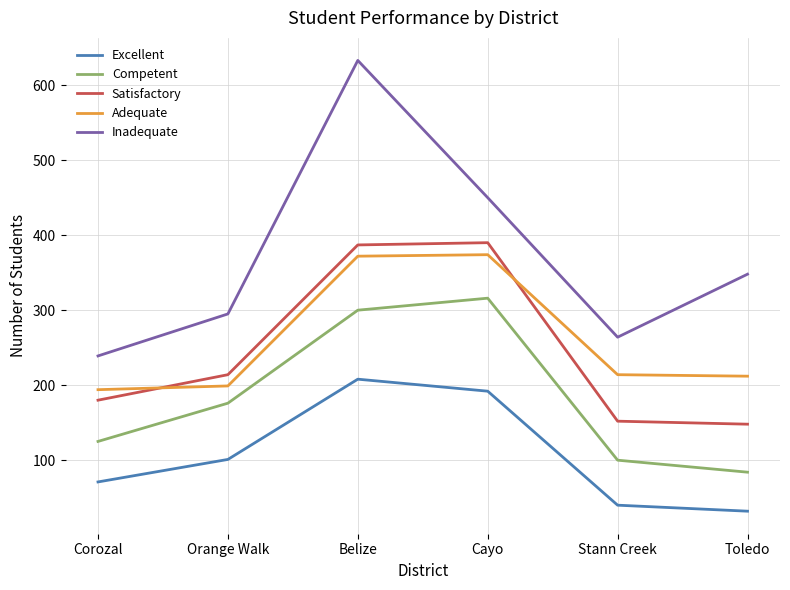

Which series has the widest spread of values?

Inadequate